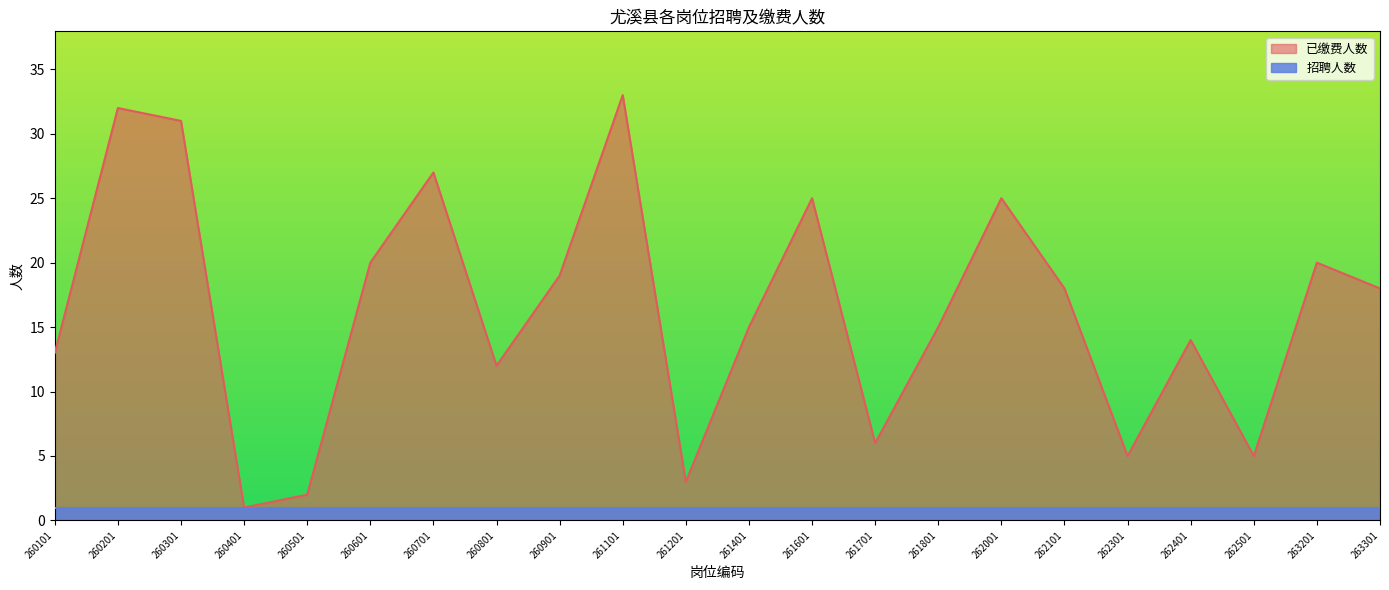

How many lines are shown in the chart?

2